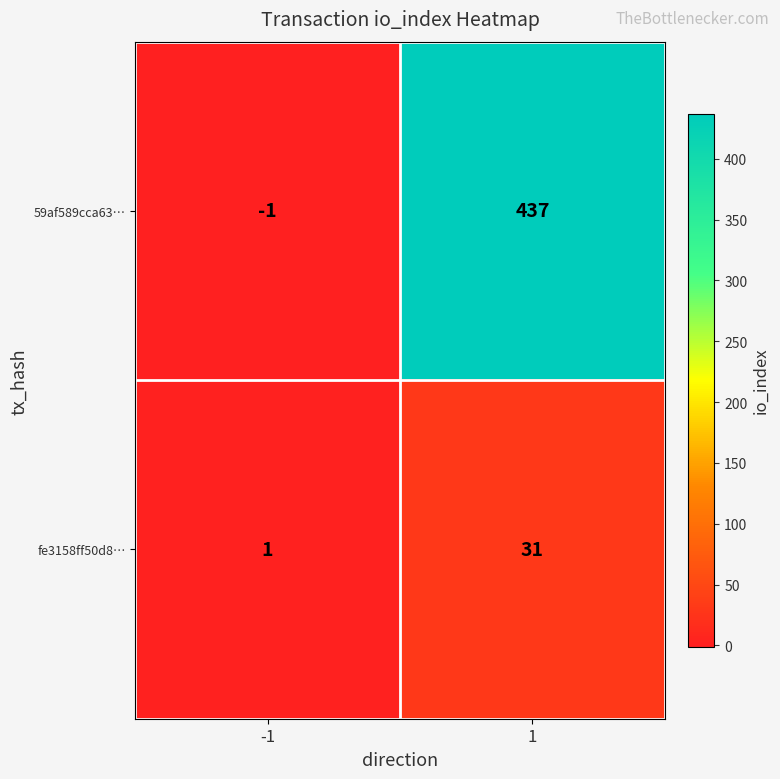

How many series are shown in this chart?

2